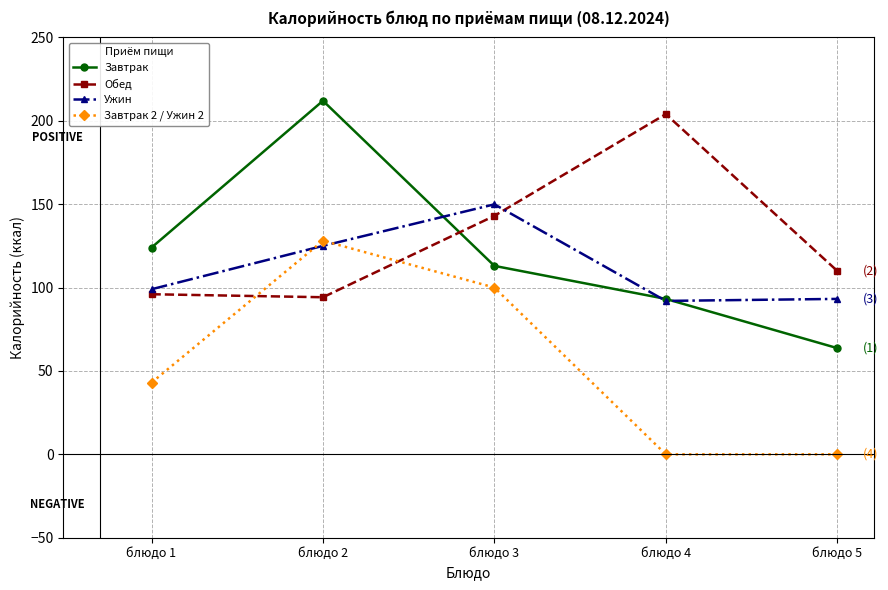

Where is Ужин nearest to the value 120?

блюдо 2